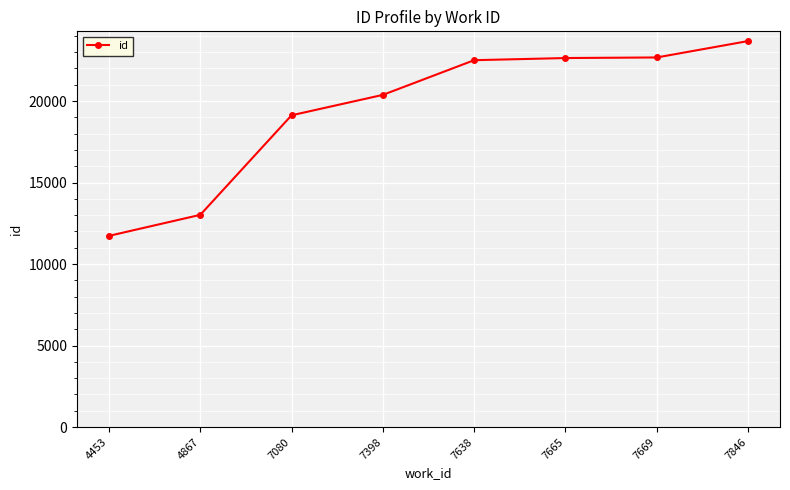

True or false: the data has more than 1 interior local peaks.

False